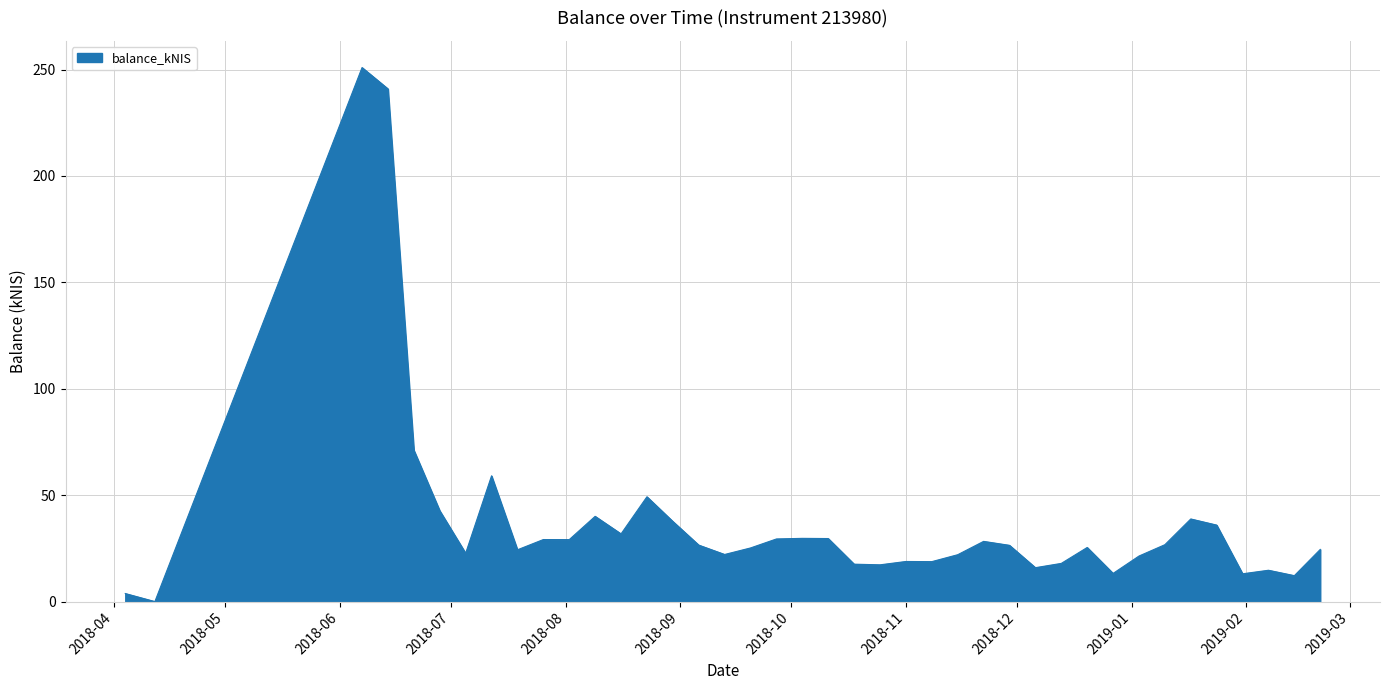

What is the difference between the maximum and minimum values?

250.9